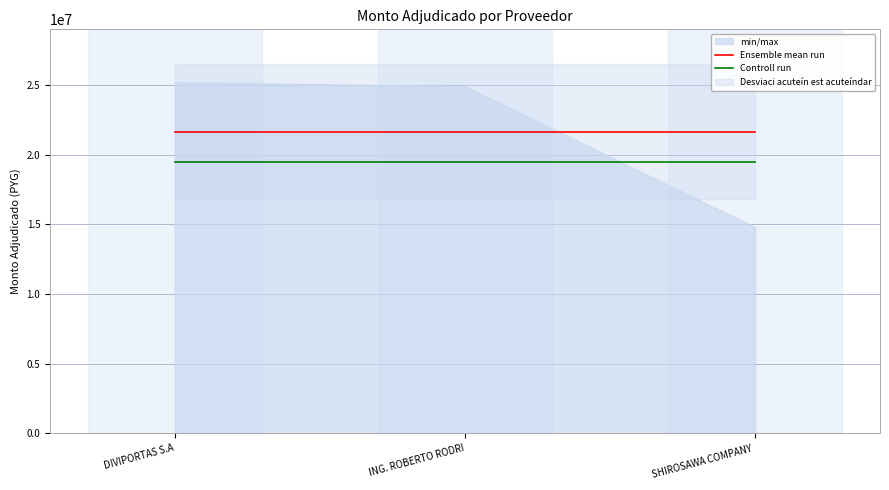

How many lines are shown in the chart?

2